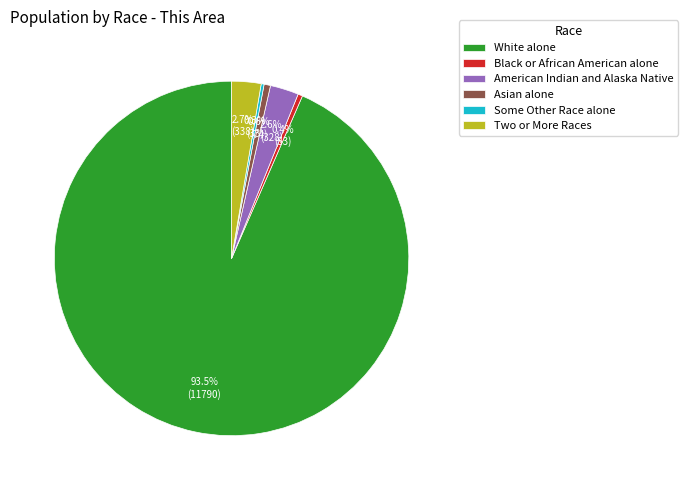

To the nearest percent, what is the difference between the largest and smallest slice percentages?

93%